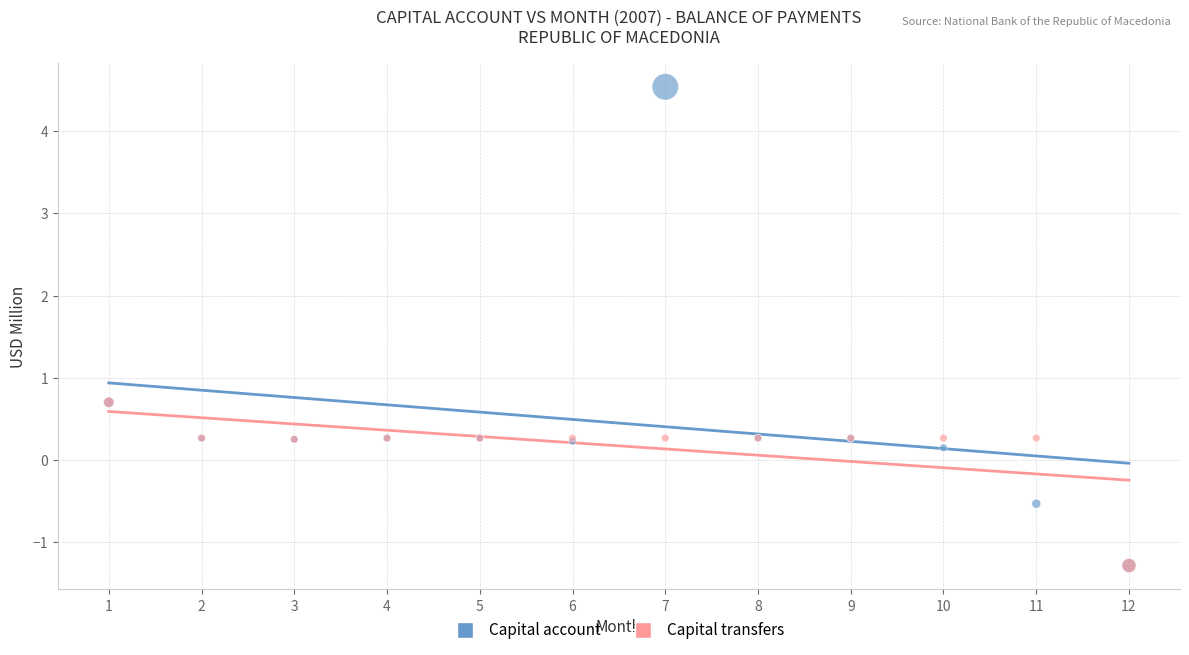

What are all the series names shown in the legend?

Capital account, Capital transfers